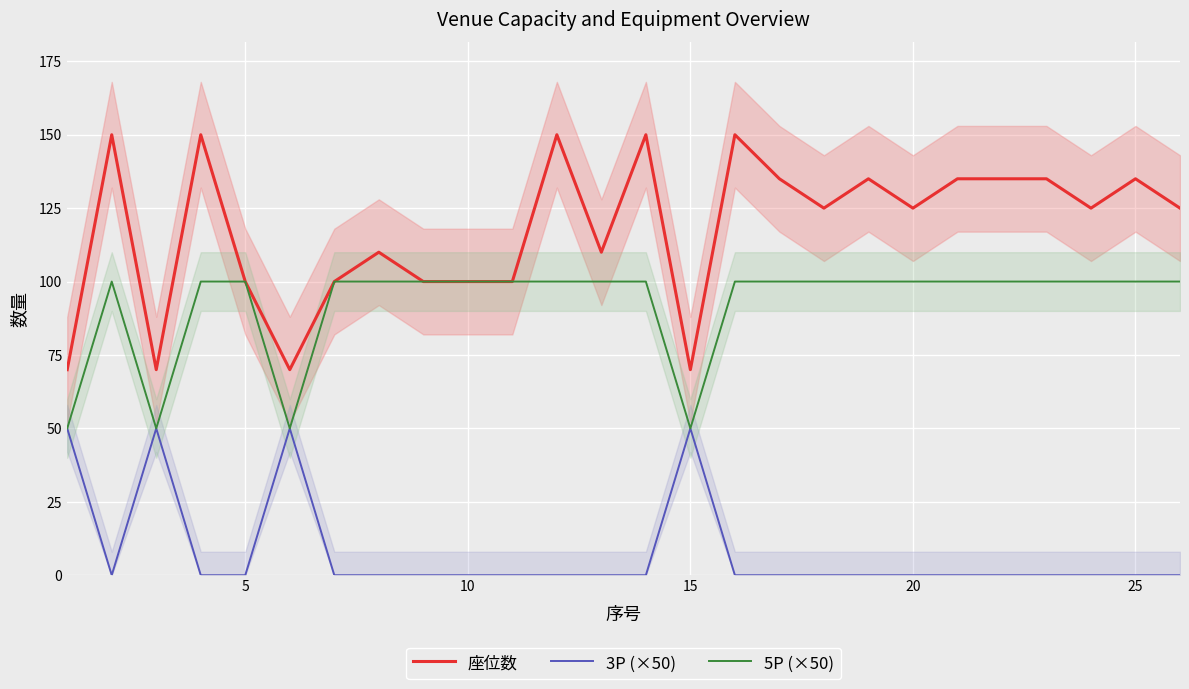

What is the highest value of the 5P (×50) series?

100